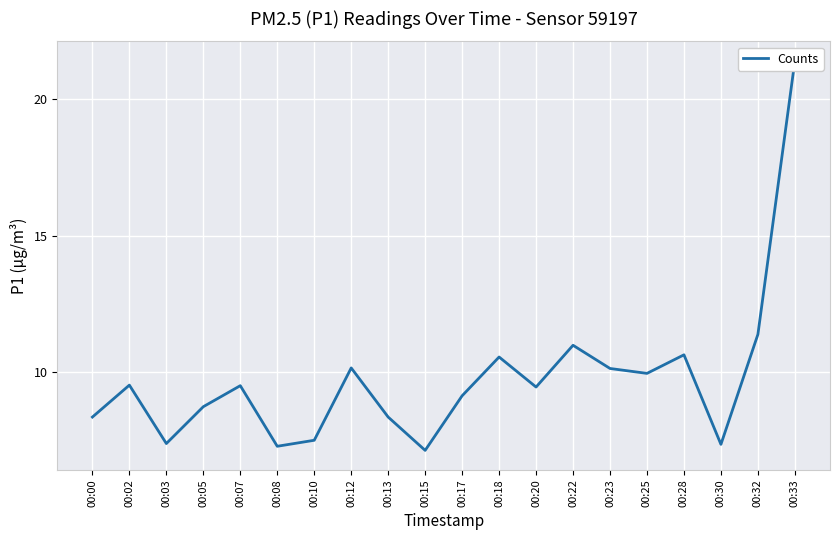

Where does the data first go above 9?

00:02